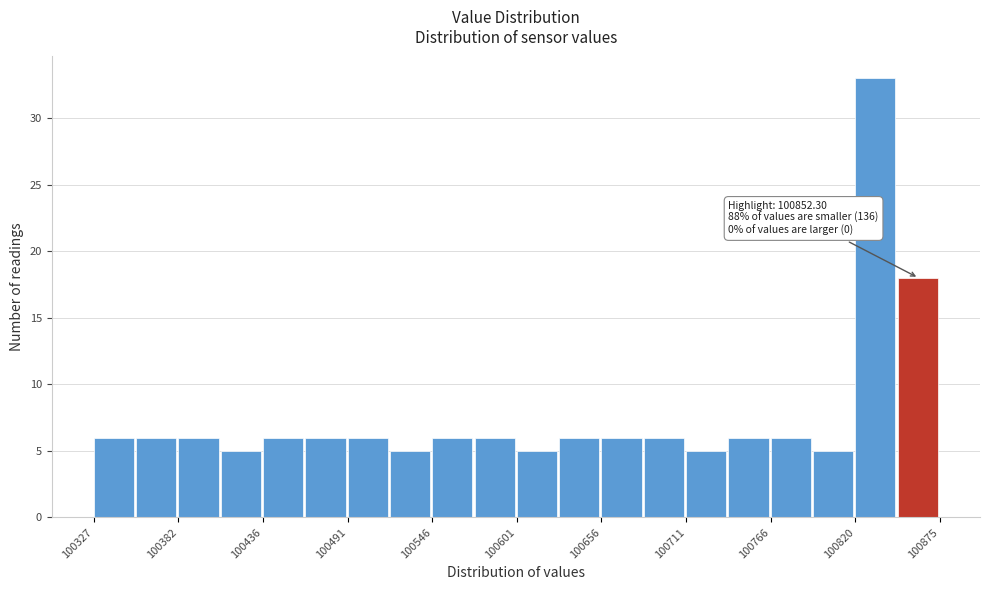

Read against the x-axis, roughly where is the centre of the tallest bar?

100830